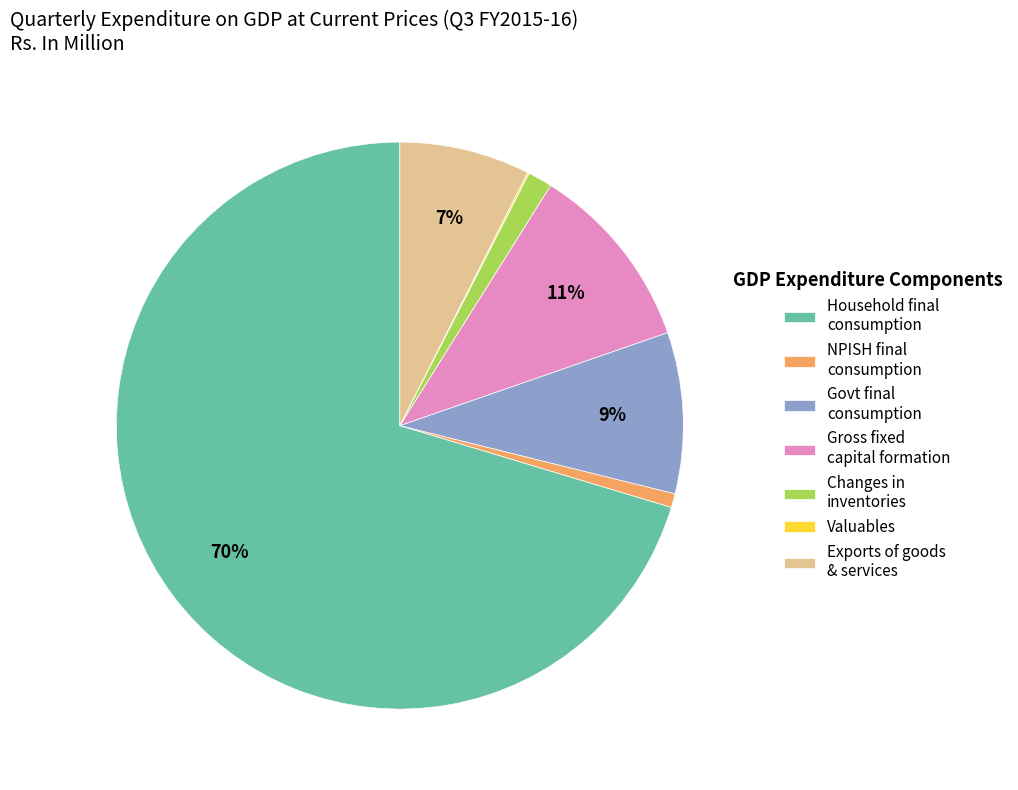

Between Changes in inventories and Exports of goods & services, which is larger?

Exports of goods & services